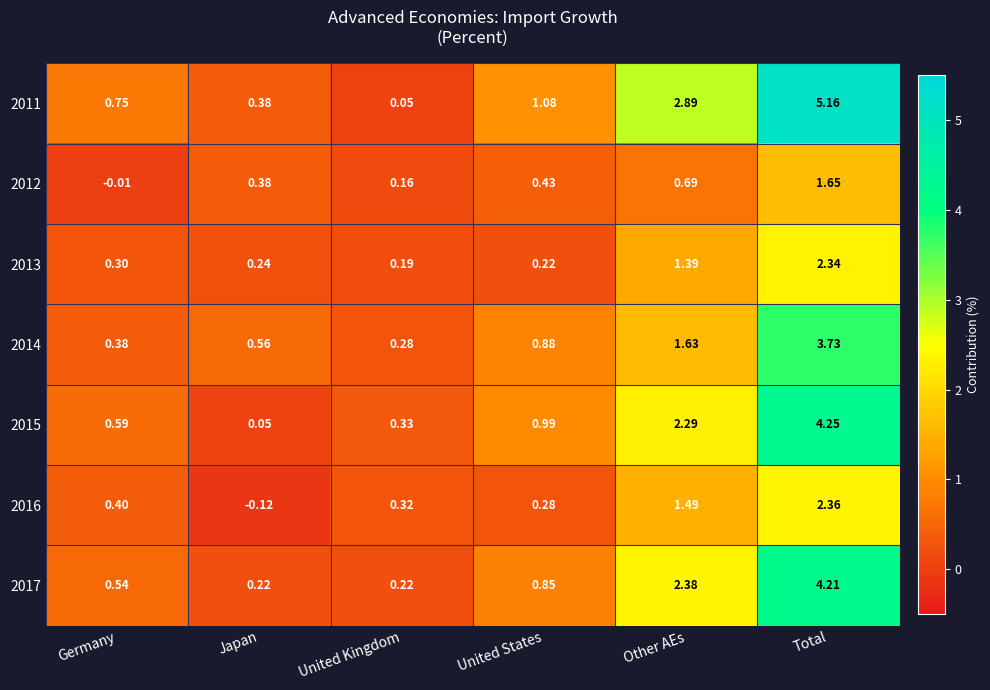

Rank the categories by 2011 value from highest to lowest.

Total, Other AEs, United States, Germany, Japan, United Kingdom